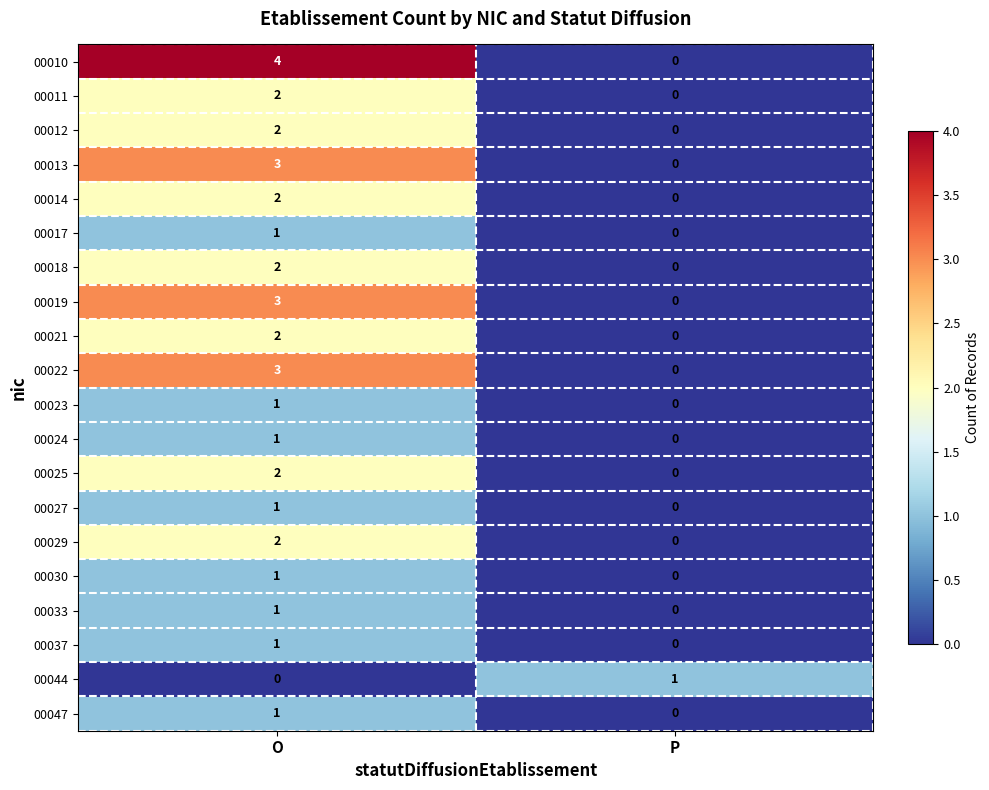

What is the difference between the maximum and minimum values in the 00010 series?

4